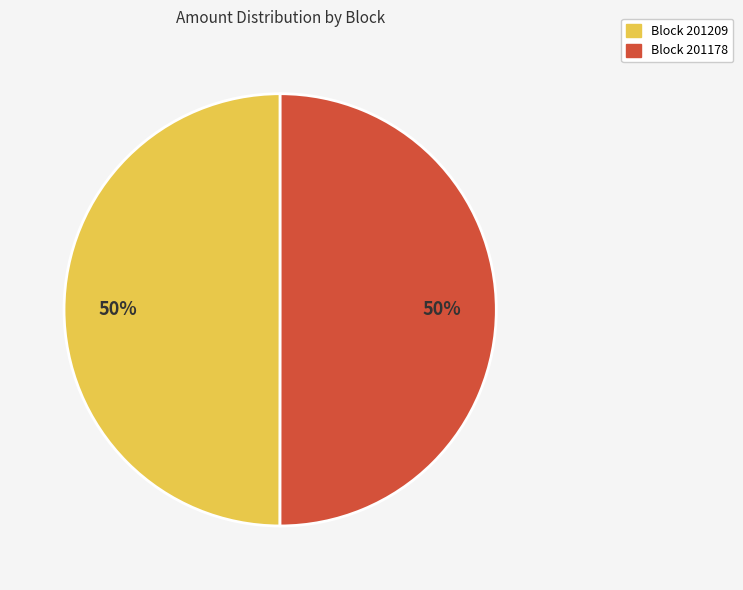

The Block 201178 slice represents 50% of the pie. True or false?

True